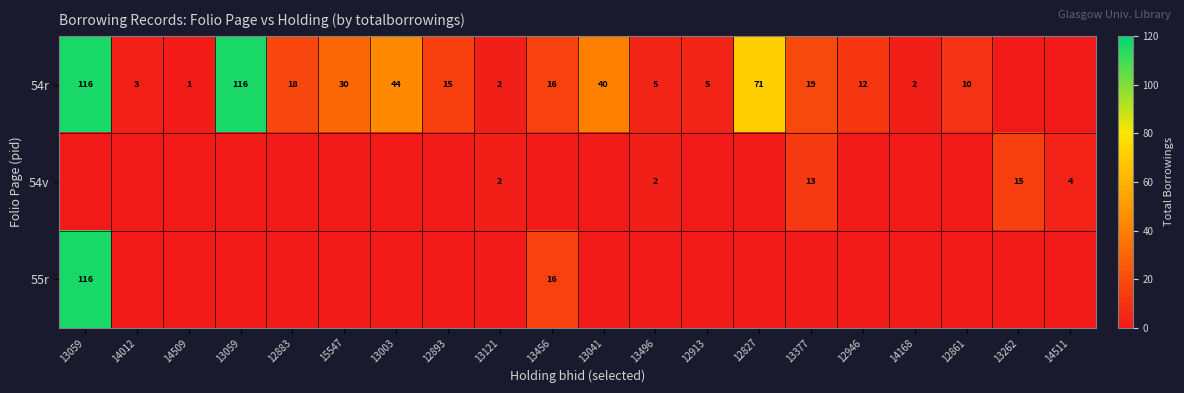

Where is 55r nearest to the value 58?

13456